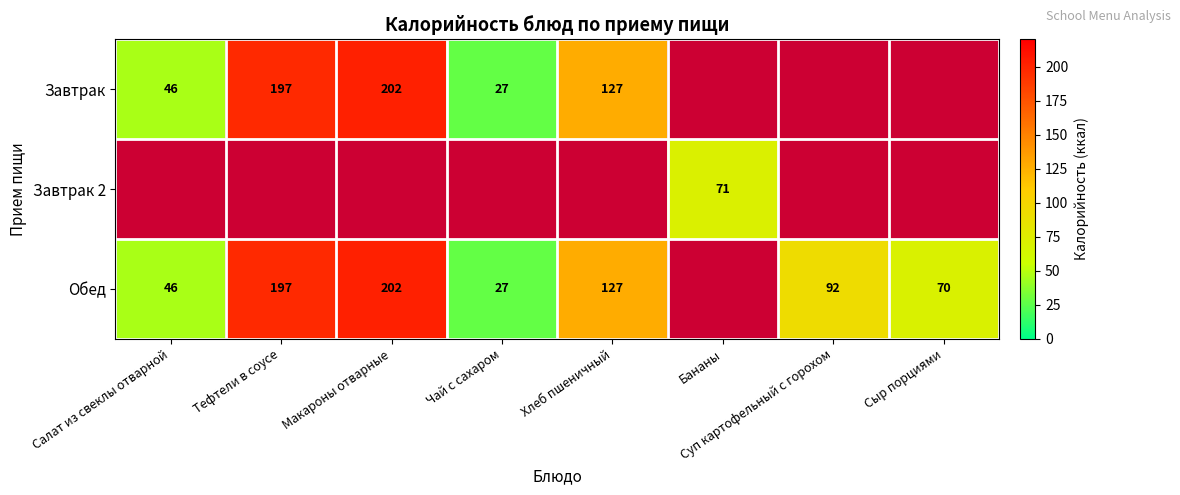

What is the sum of the Обед values at Тефтели в соусе and Сыр порциями?

267